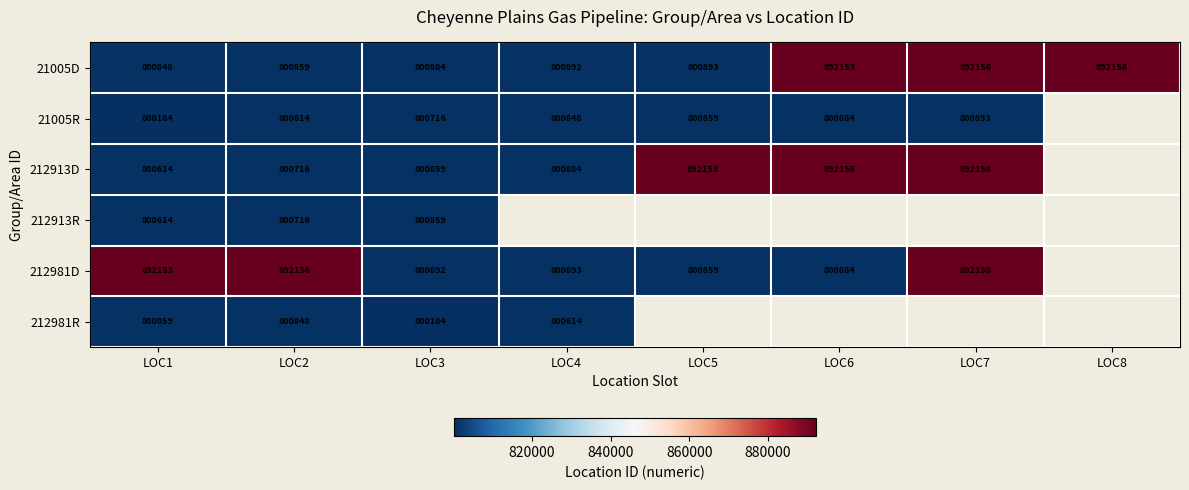

Is the value of 21005D at LOC3 greater than the value of 212913D at LOC5?

No